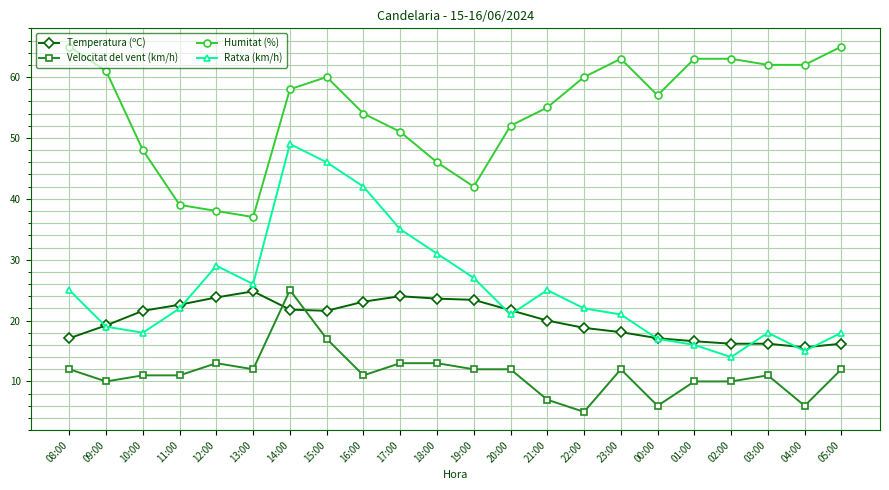

How many series are shown in this chart?

4